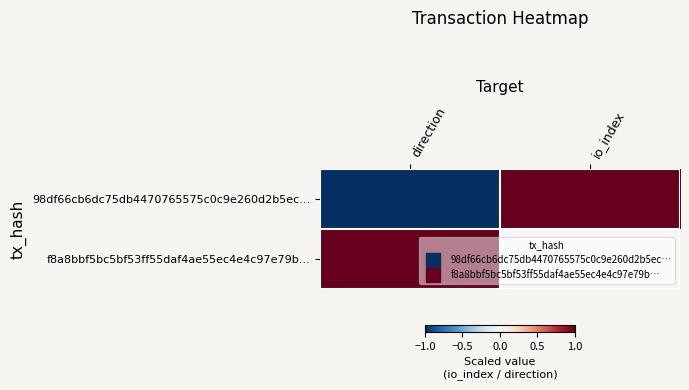

Rank the series by their average value, from highest to lowest.

f8a8bbf5bc5bf53ff55daf4ae55ec4e4c97e79b…, 98df66cb6dc75db4470765575c0c9e260d2b5ec…